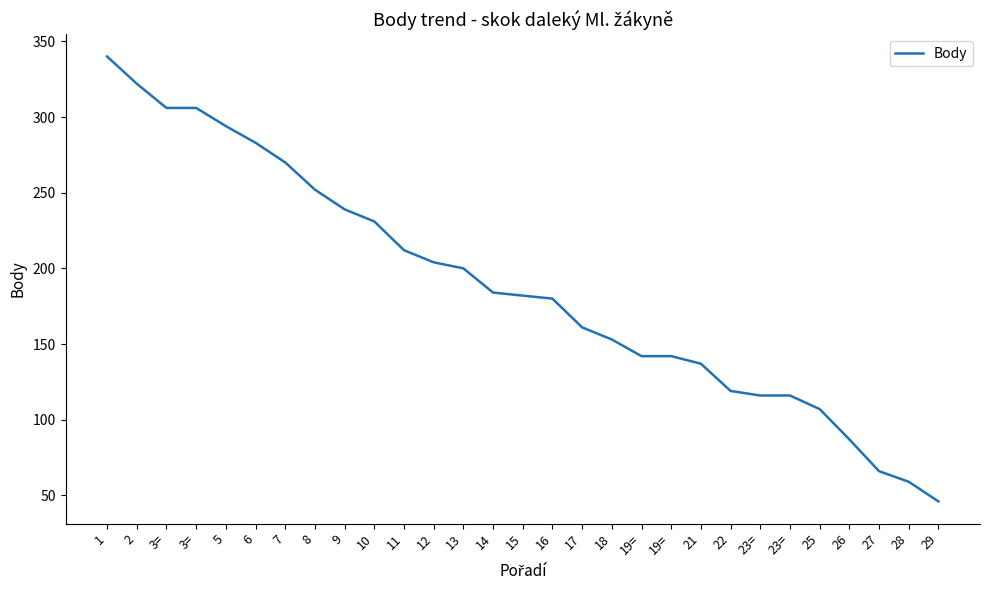

Count the number of categories in the chart.

29